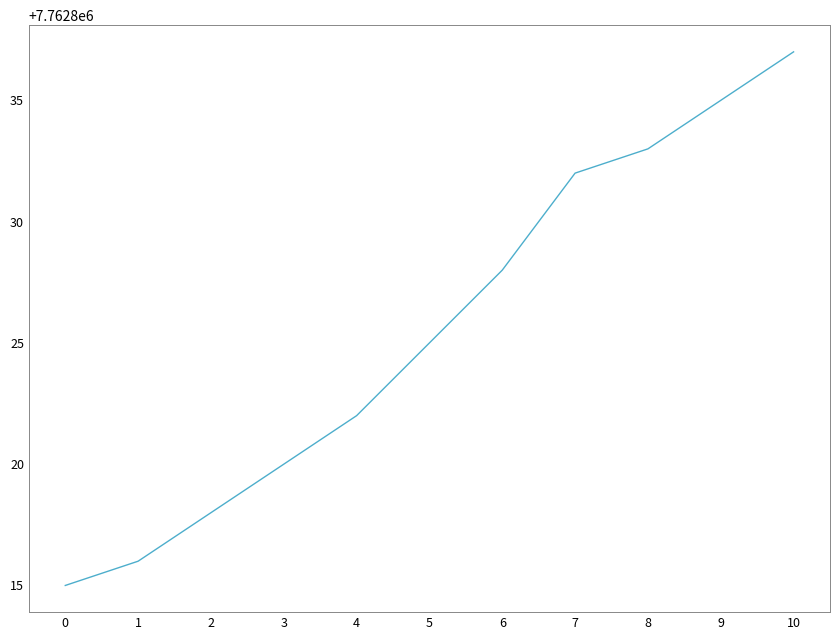

At which label is the value closest to 7762826?

5